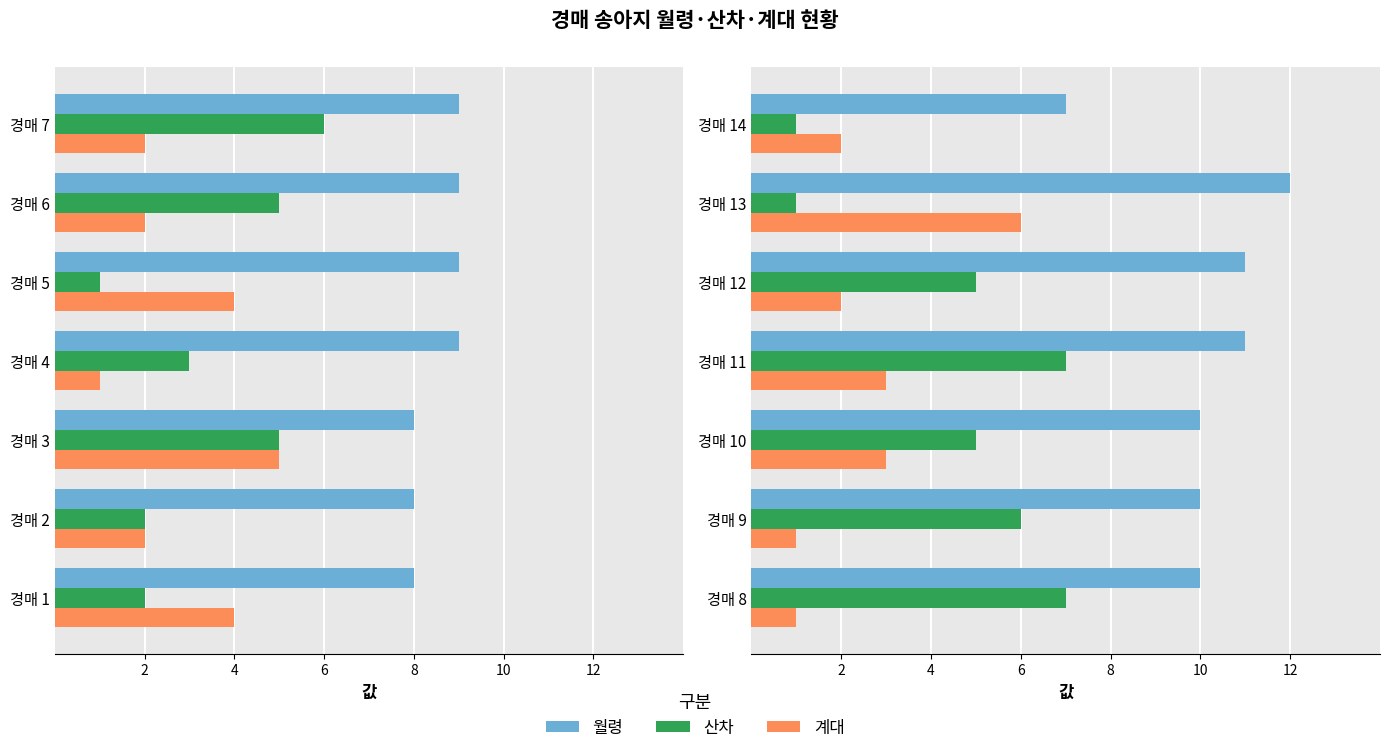

What is the value of the 계대 bar at the 5th from the left?

2